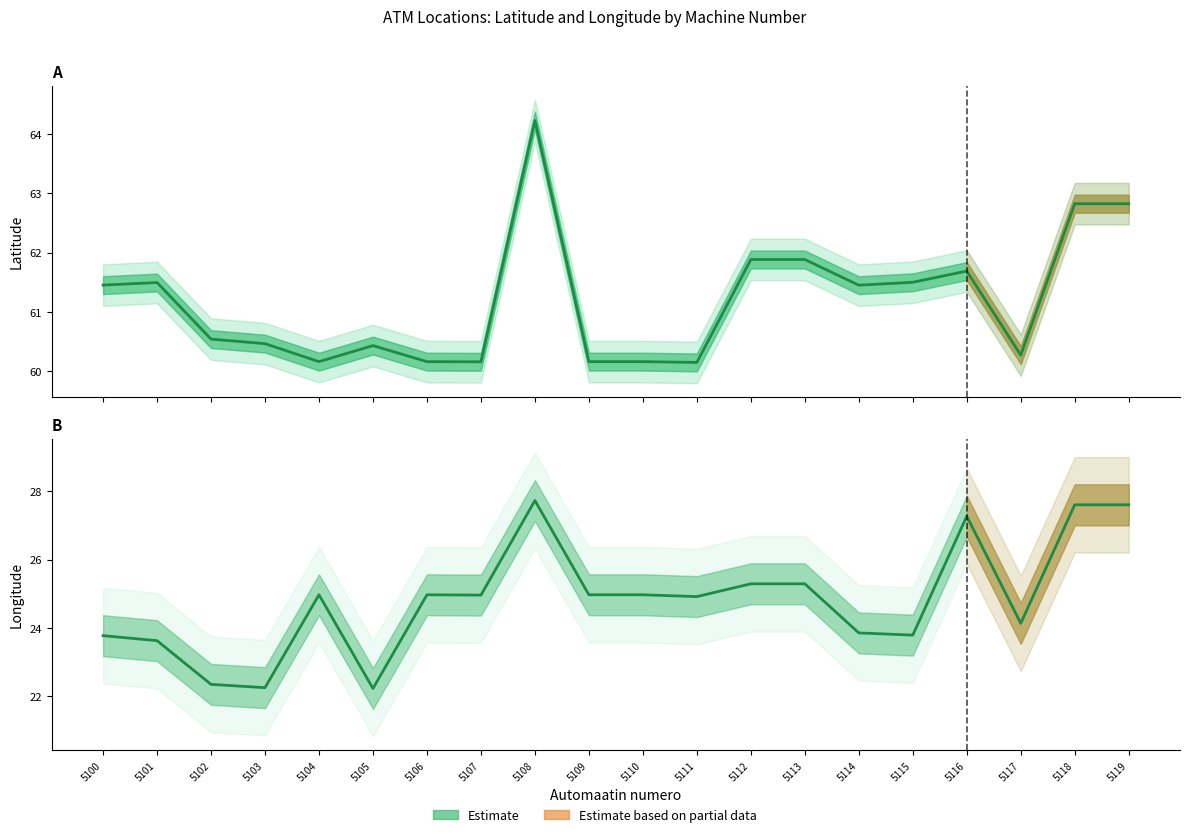

In Lat, how many points are lower than both neighbors (excluding endpoints)?

5